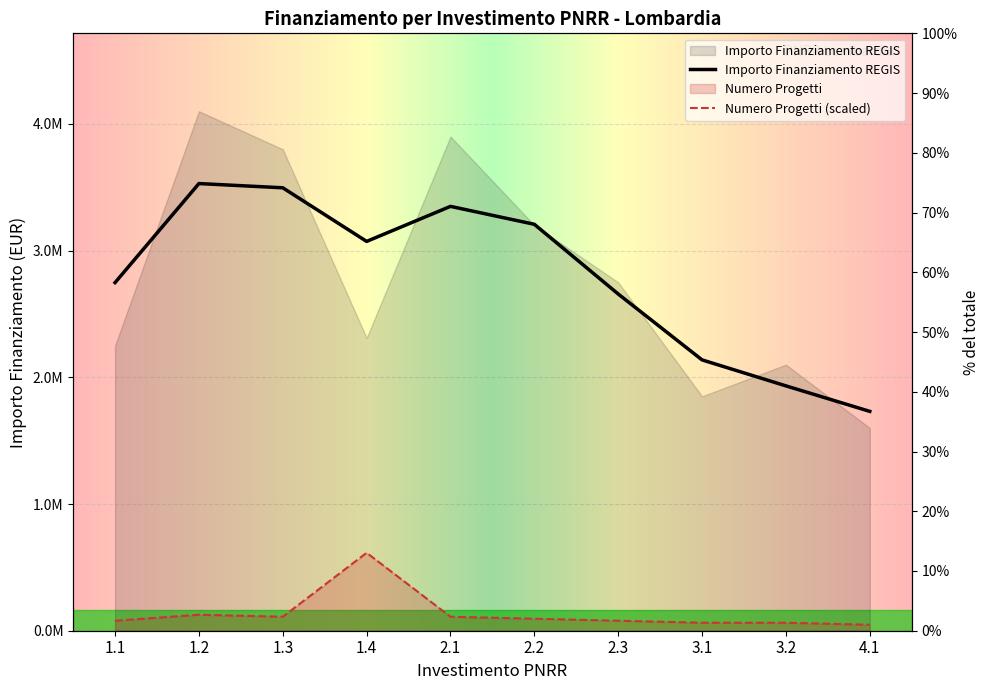

What position from the left is 2.1?

5